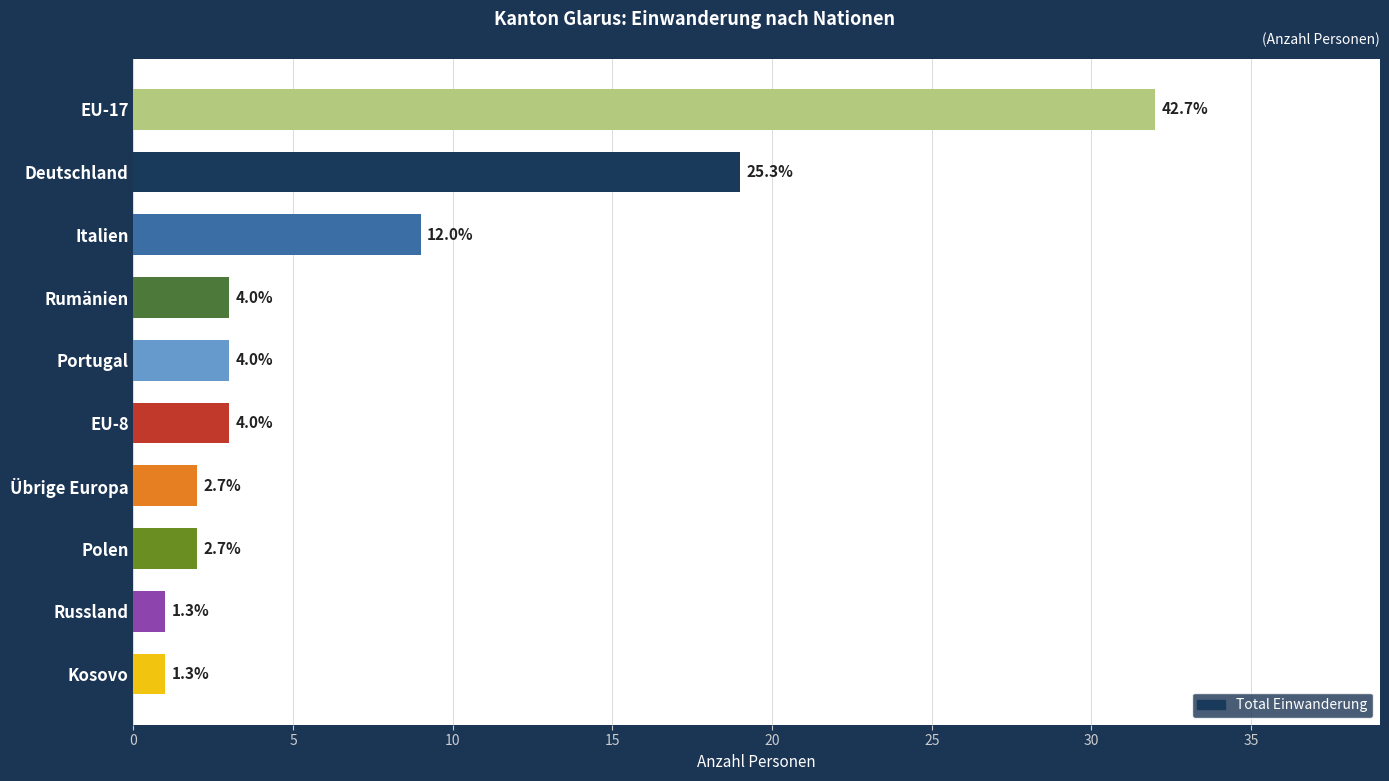

How many bars are there in total?

10